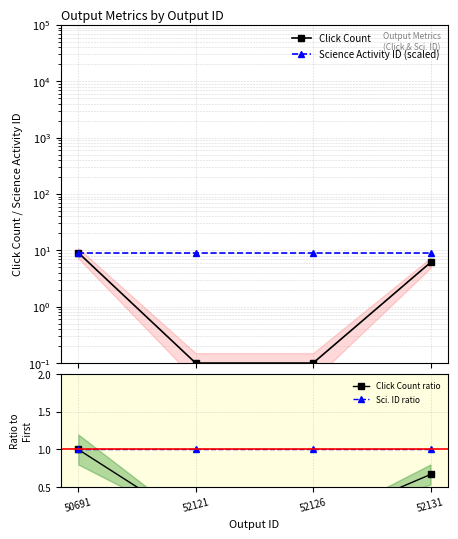

True or false: Sci. ID ratio has a value of 0.3 at 50691.

False